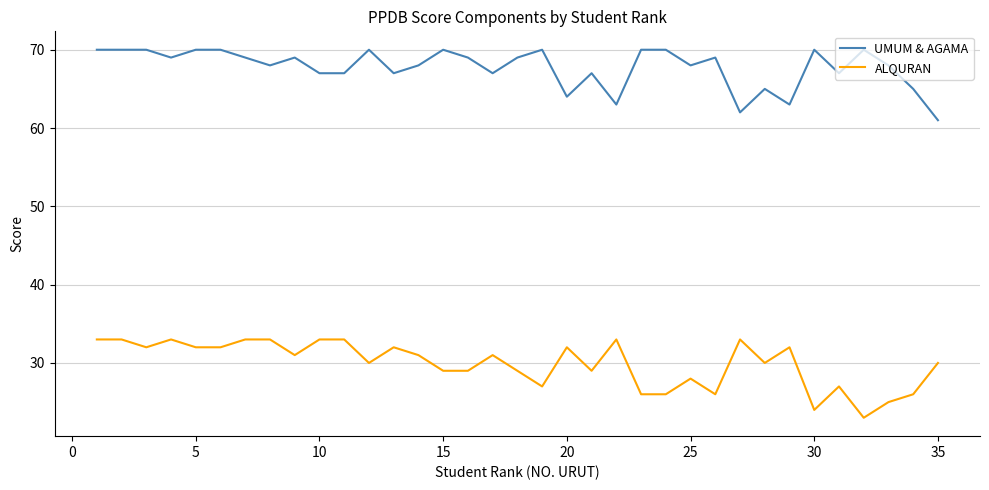

What is the maximum value shown in the chart?

70